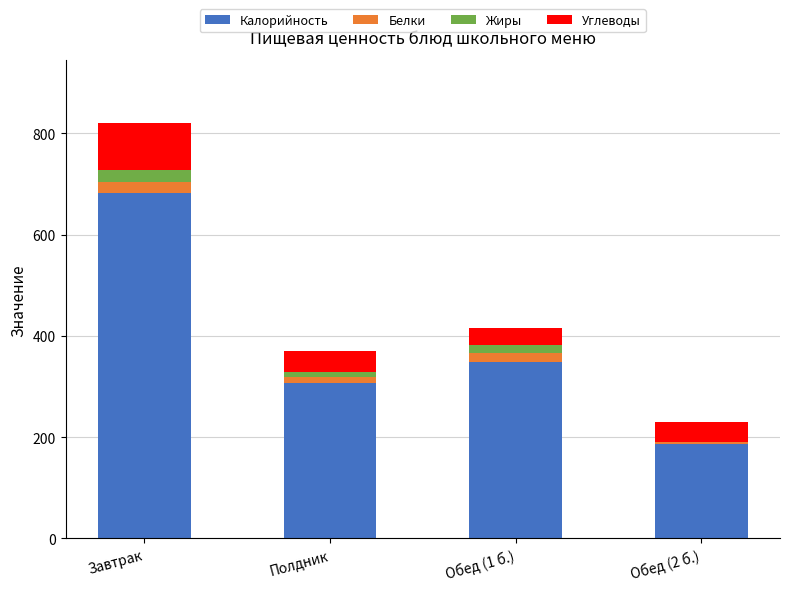

Which category has the highest value in the Калорийность series?

Завтрак